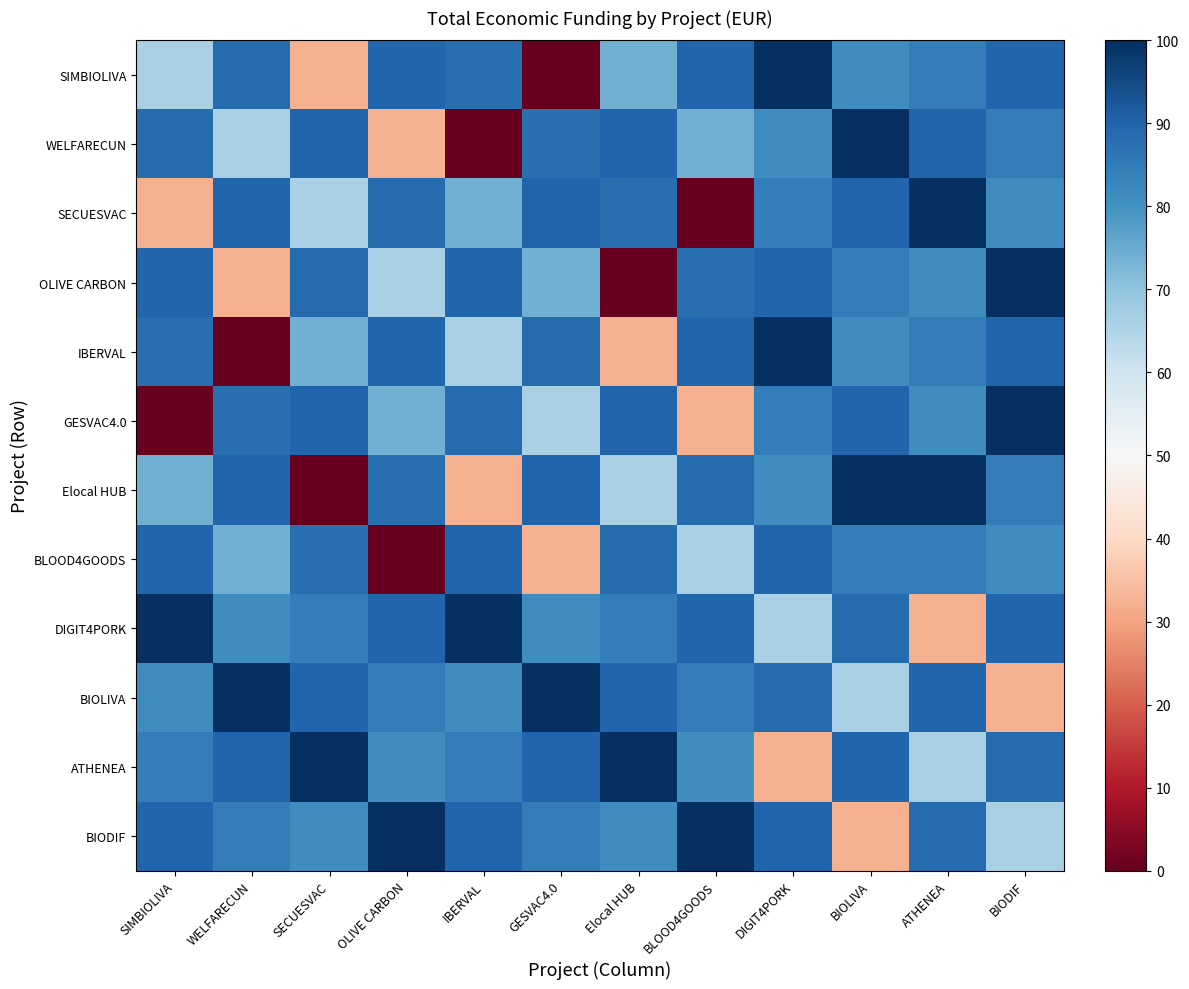

Which label corresponds to the smallest value in the chart?

GESVAC4.0